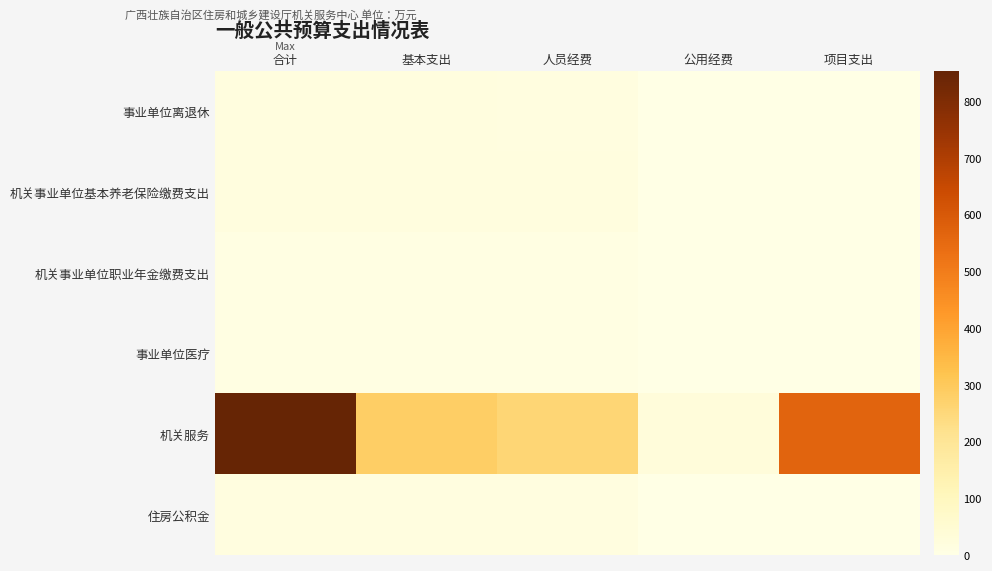

At 公用经费, list the series in order from largest to smallest.

机关服务, 事业单位离退休, 机关事业单位基本养老保险缴费支出, 机关事业单位职业年金缴费支出, 事业单位医疗, 住房公积金